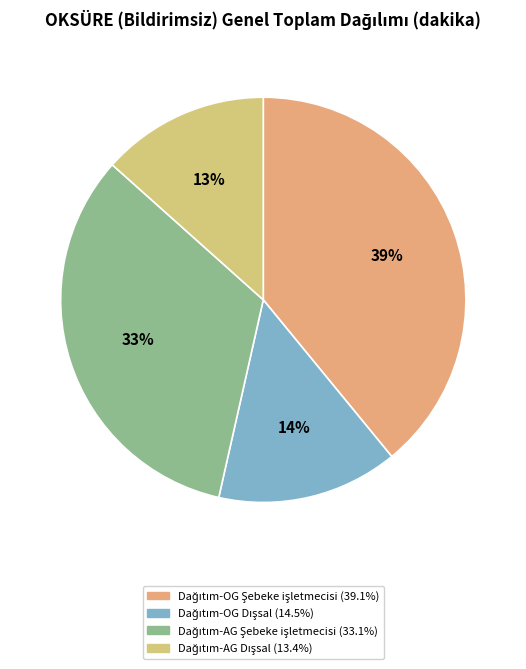

What percentage is the Dağıtım-OG Dışsal slice, to the nearest percent?

14%